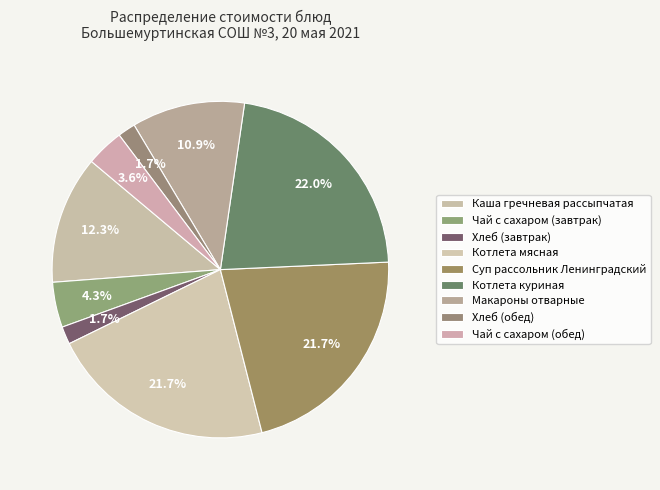

The Котлета мясная slice represents 22% of the pie. True or false?

True